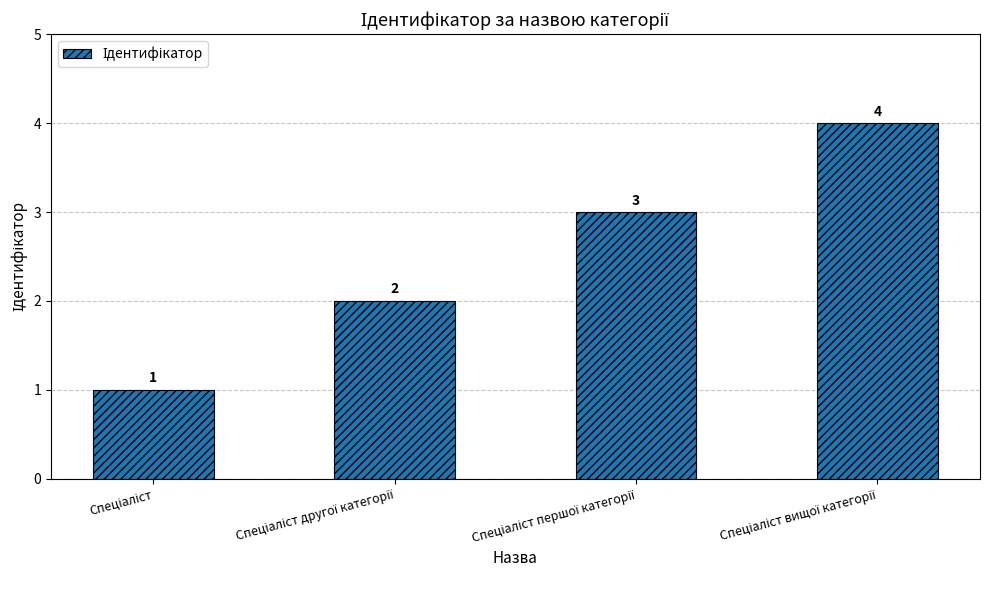

What is the greatest value displayed?

4